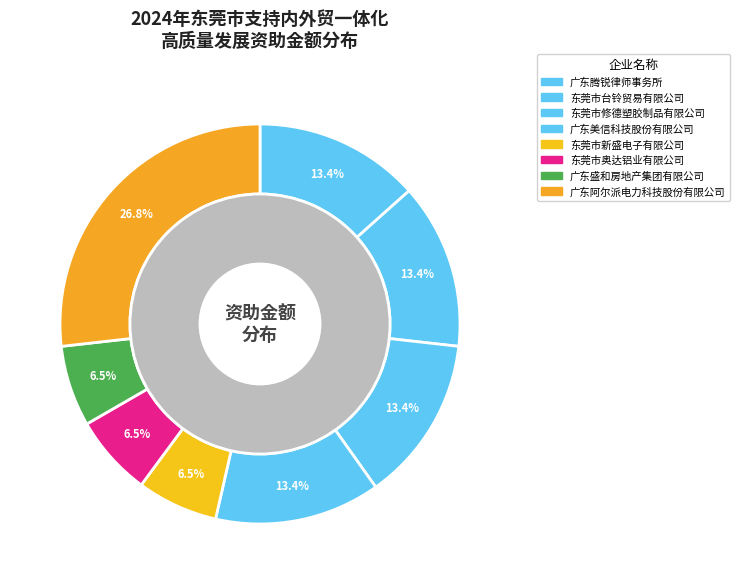

Does any single category account for the majority?

No